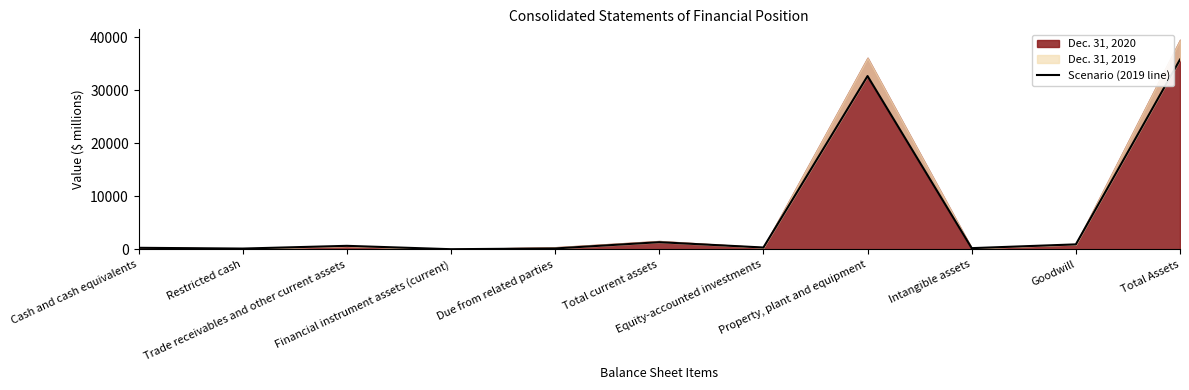

Does the chart have visible grid lines?

No